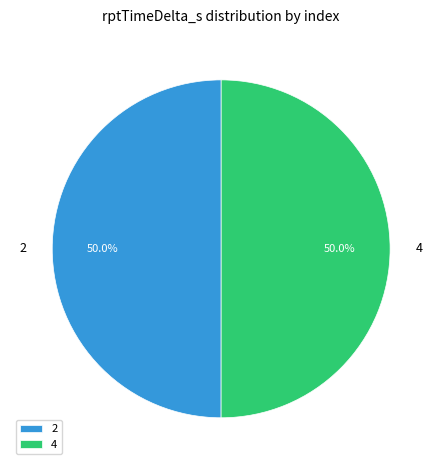

Is the sum of 2 and 4 greater than half?

Yes